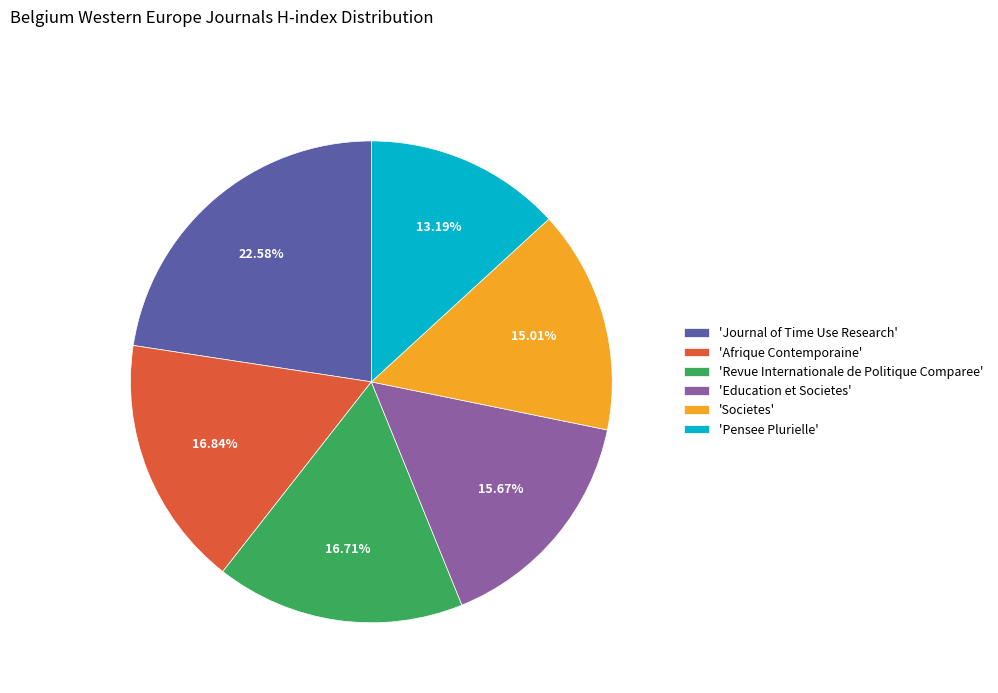

What is the ratio of the value at 'Afrique Contemporaine' to the value at 'Societes'?

1.1